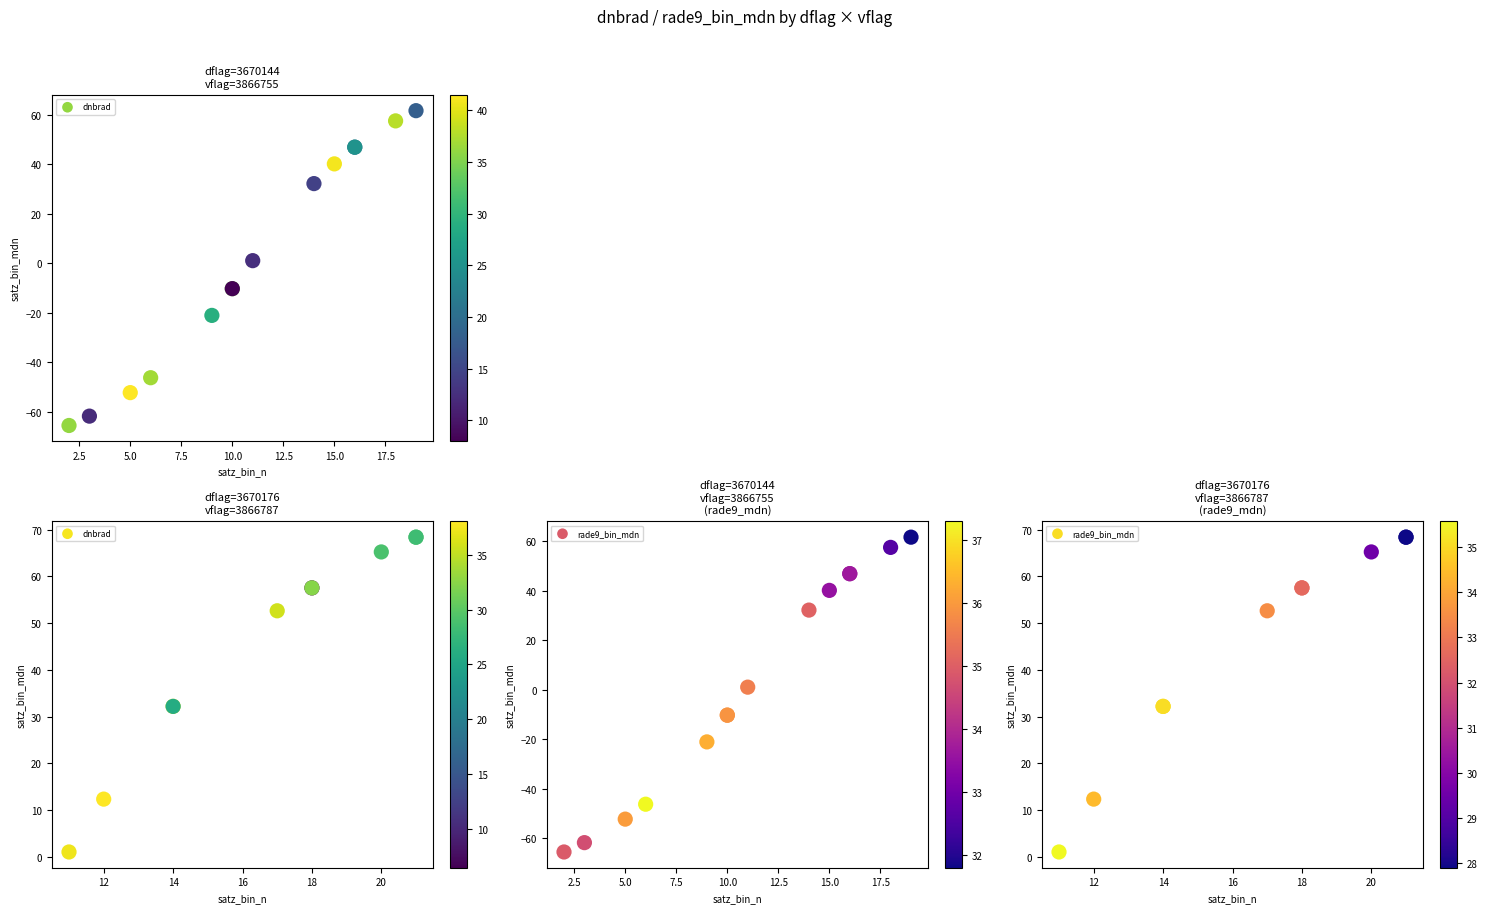

What is the difference between the maximum and minimum values in the rade9_bin_mdn series?

67.4